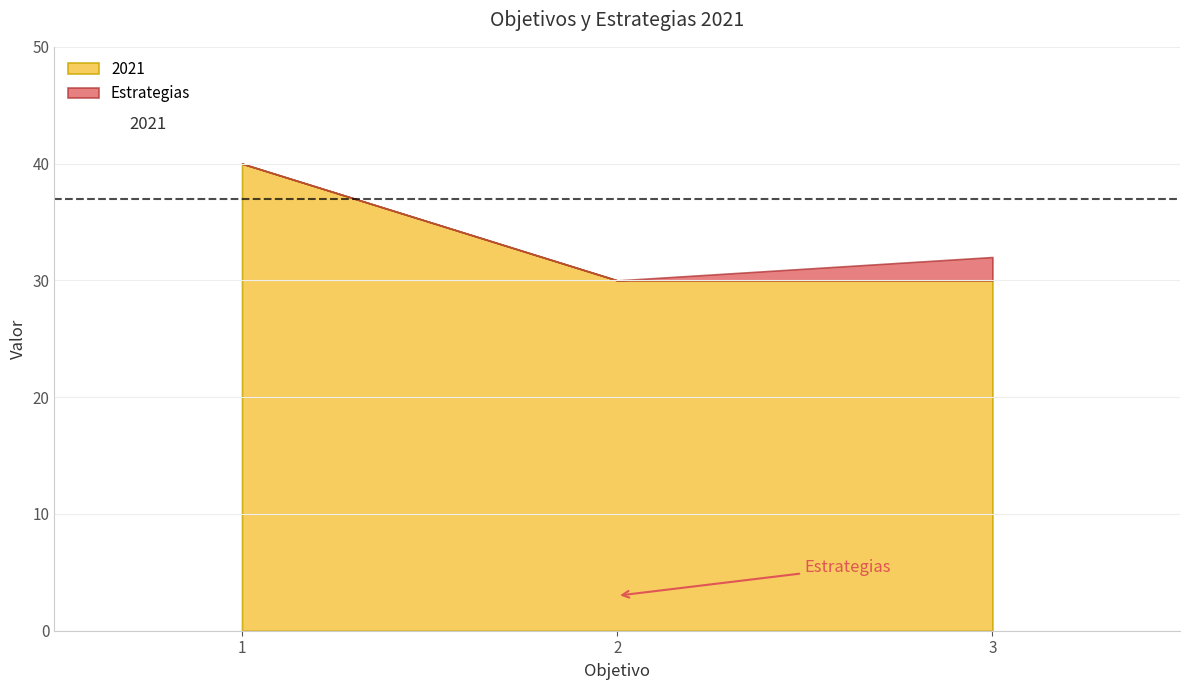

What is the average value of the 2021 series?

33